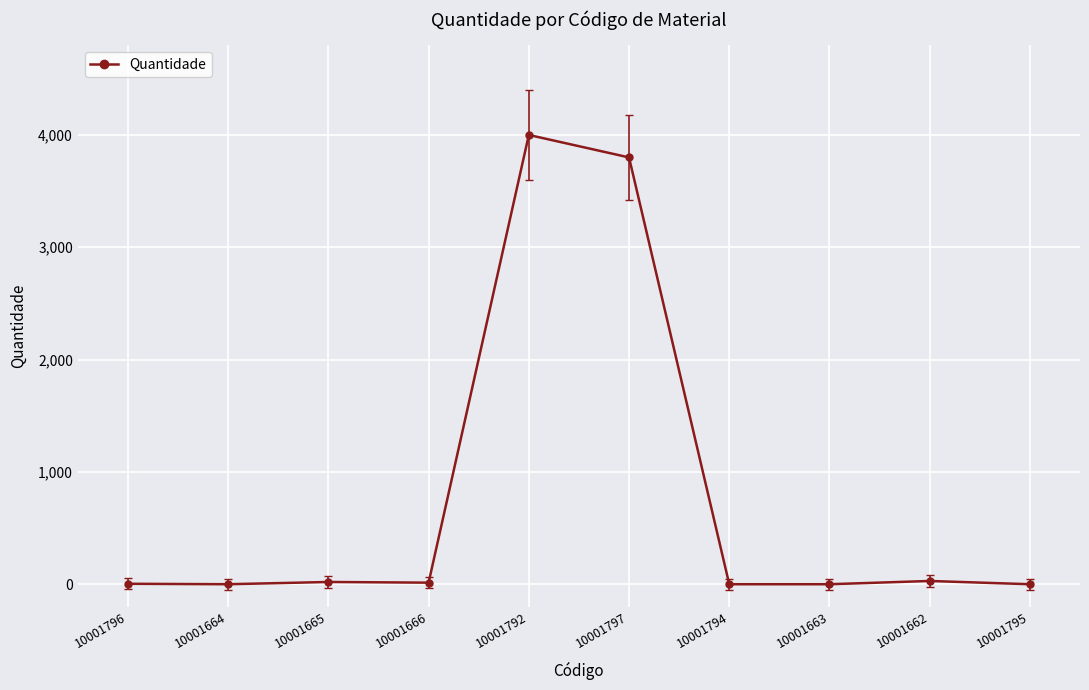

Where is the data nearest to the value 2000?

10001797